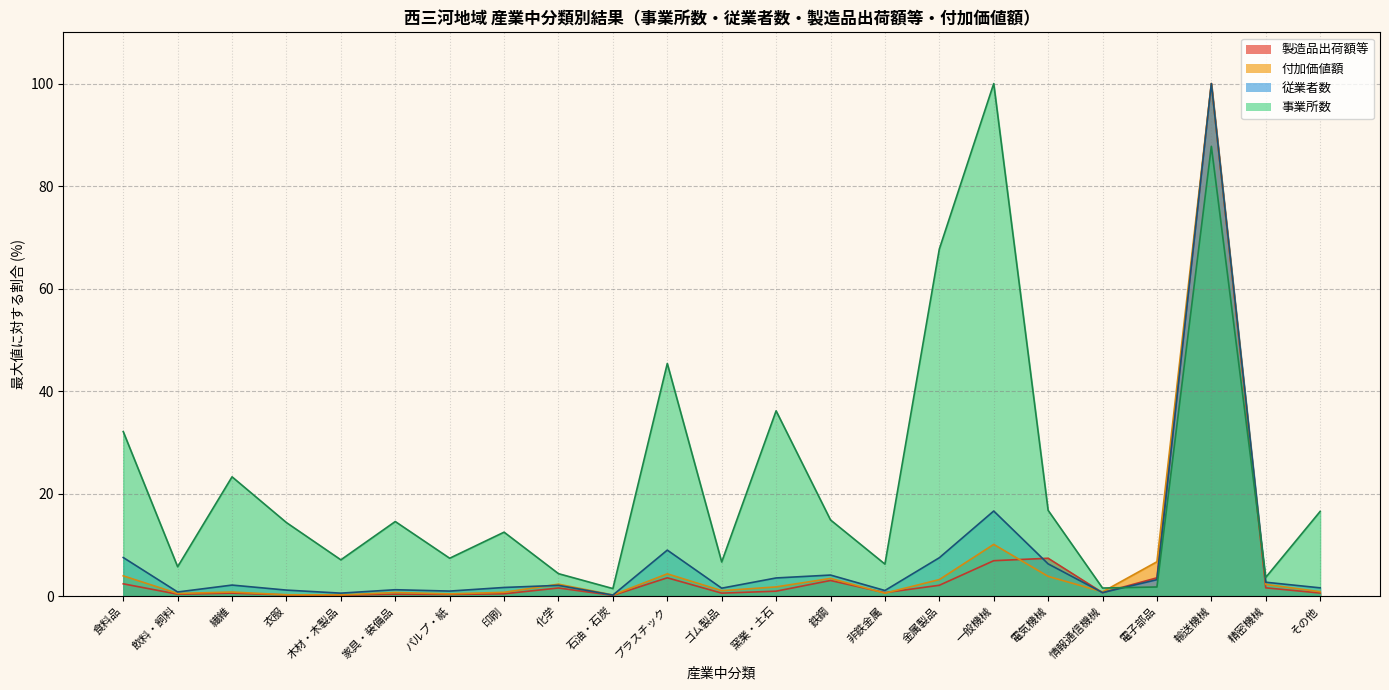

The 付加価値額 series shows 2.3 at 化学. True or false?

True